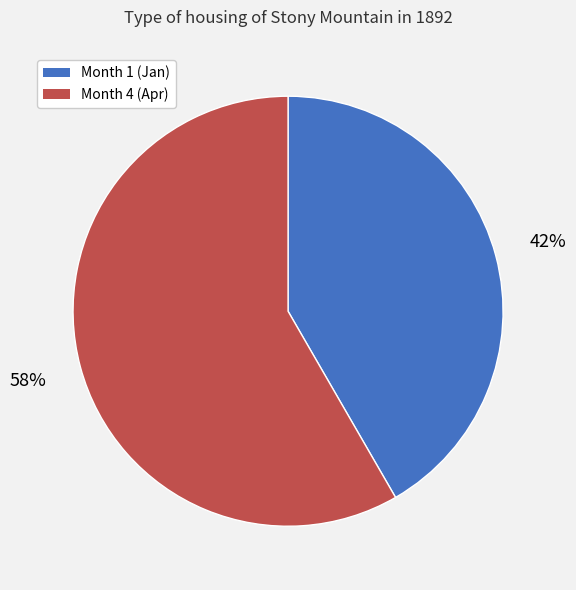

Which has a higher value, Month 4 or Month 1?

Month 4